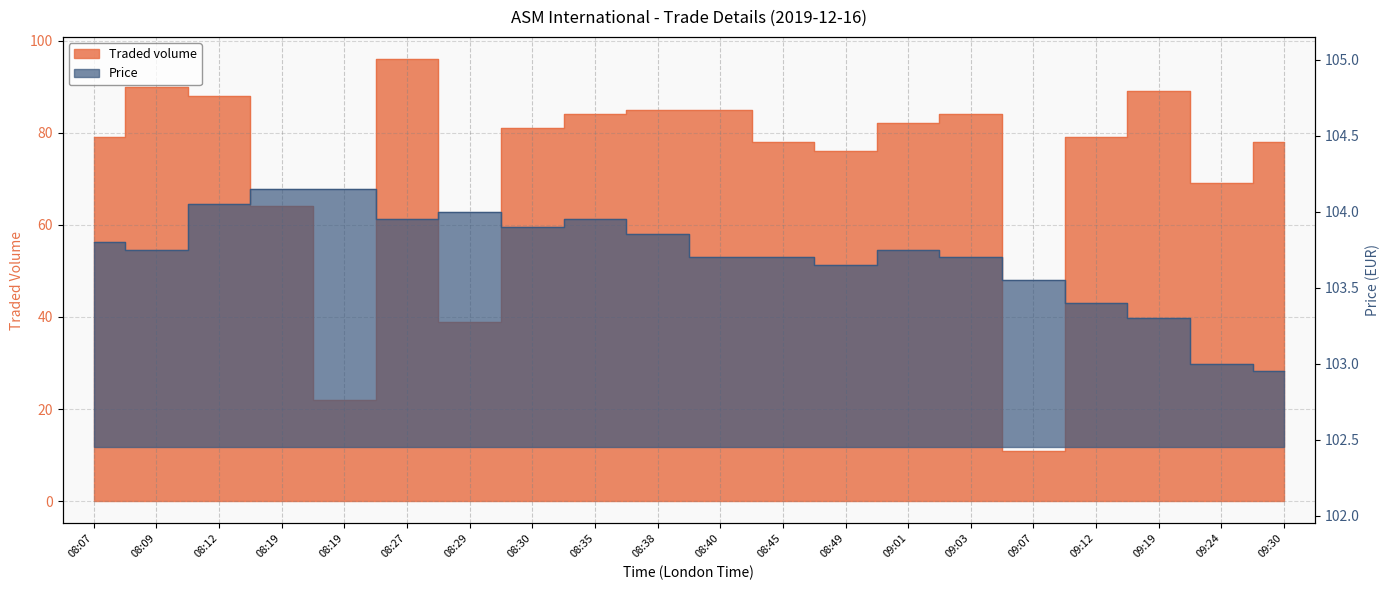

What are all the series names shown in the legend?

Traded volume, Price